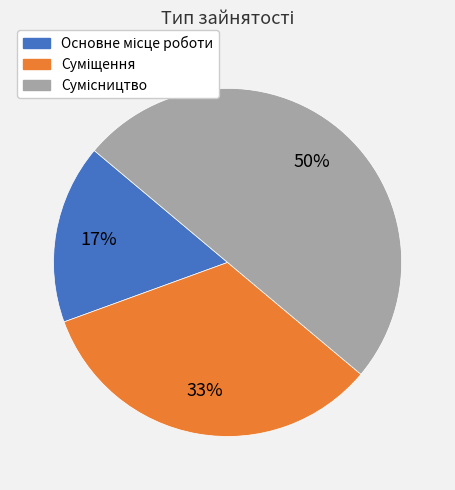

To the nearest percent, what is the difference between the largest and smallest slice percentages?

33%